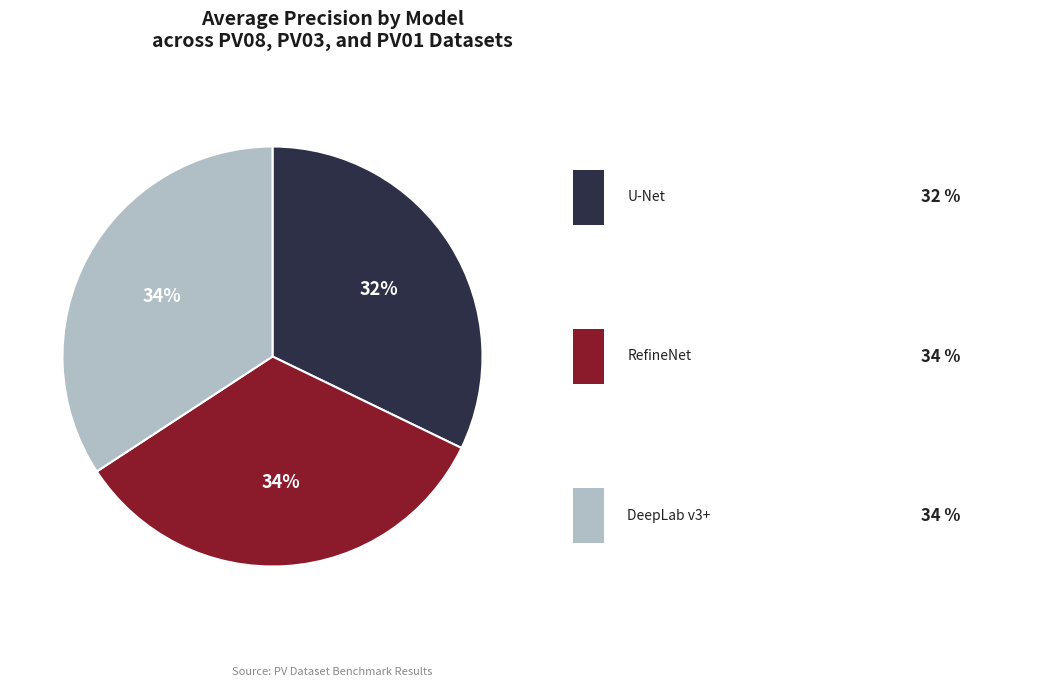

To the nearest percent, what is the difference between the largest and smallest slice percentages?

2%